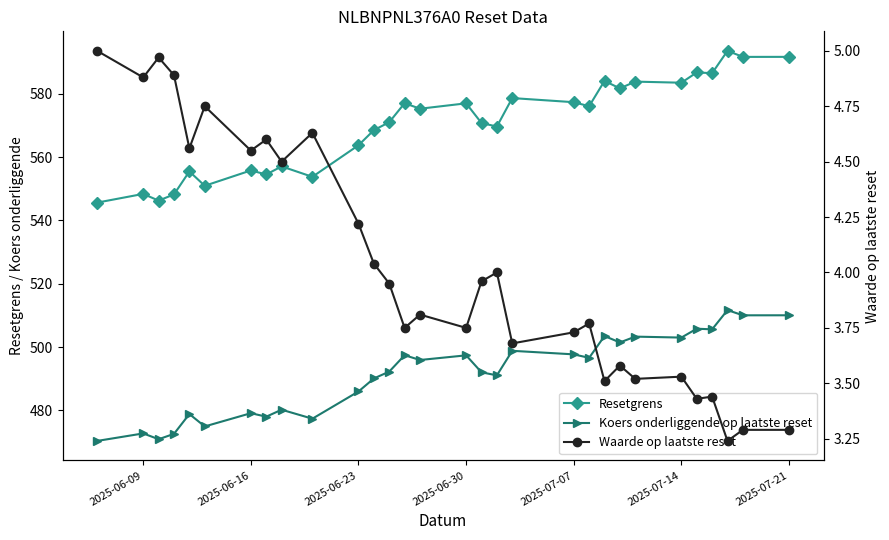

What is the smallest value displayed?

3.2